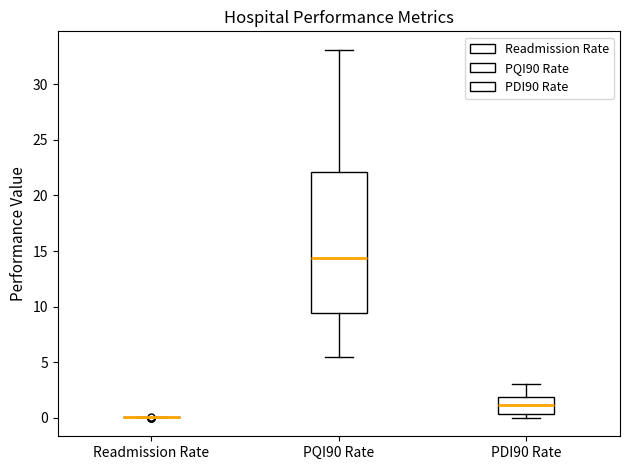

Reading left to right, transcribe this box plot: for each box, give where its median line is, the range the box spans, and where its two whiskers end, as read against the y-axis. The values are not printed on the chart, so give them approximately, as read against the axis.

Readmission Rate: box collapsed to a line at 0.0, whiskers 0.0 to 0.0
PQI90 Rate: median 14.5, box 9.5 to 22.0, whiskers 5.5 to 33.0
PDI90 Rate: median 1.0, box 0.5 to 2.0, whiskers 0.0 to 3.0